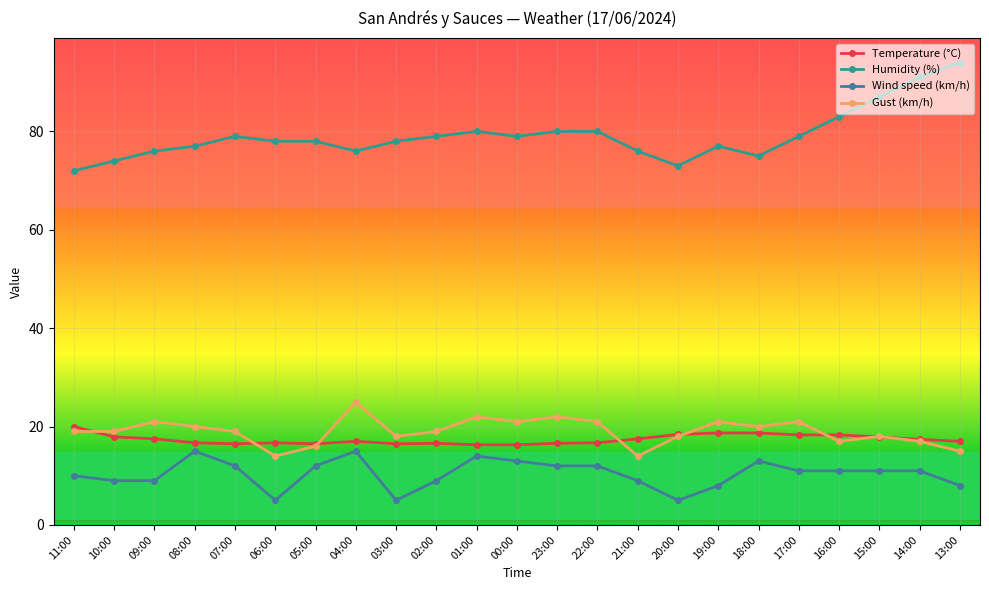

True or false: Wind speed (km/h) and Humidity (%) cross at least once.

False